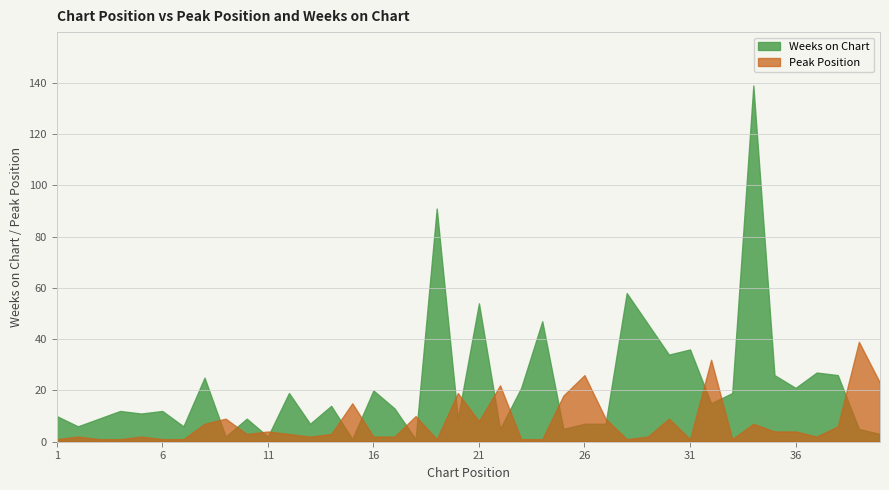

What is the value of the Peak Position point at the 29th from the left?

2